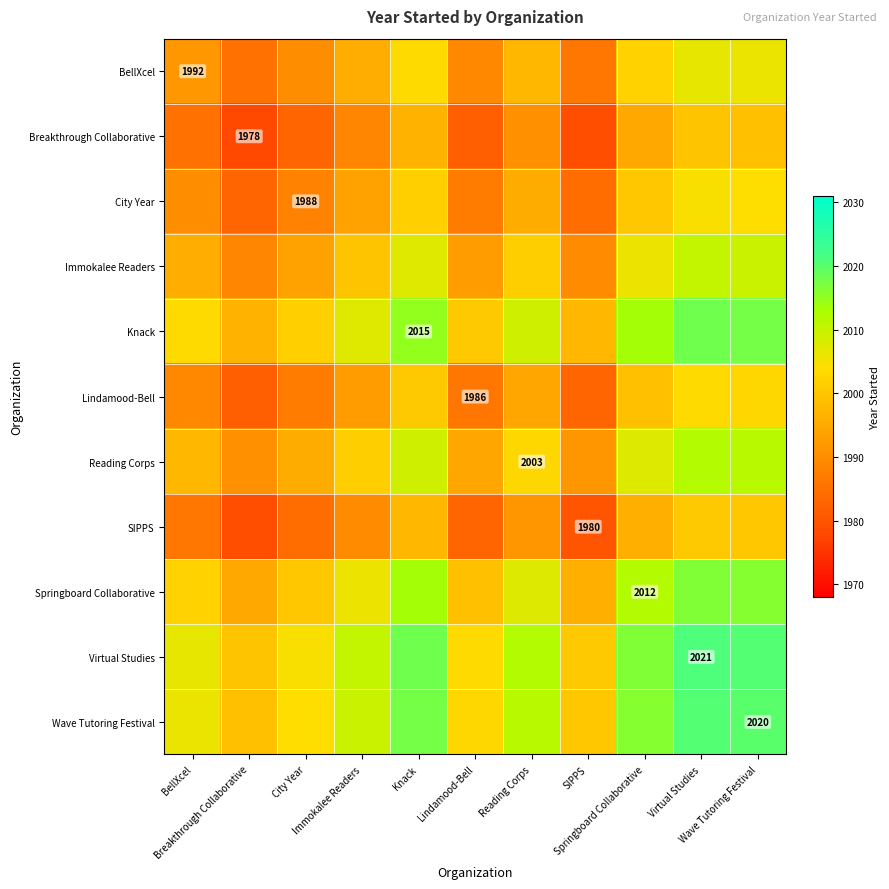

Is the value of Lindamood-Bell at Wave Tutoring Festival greater than the value of City Year at BellXcel?

Yes